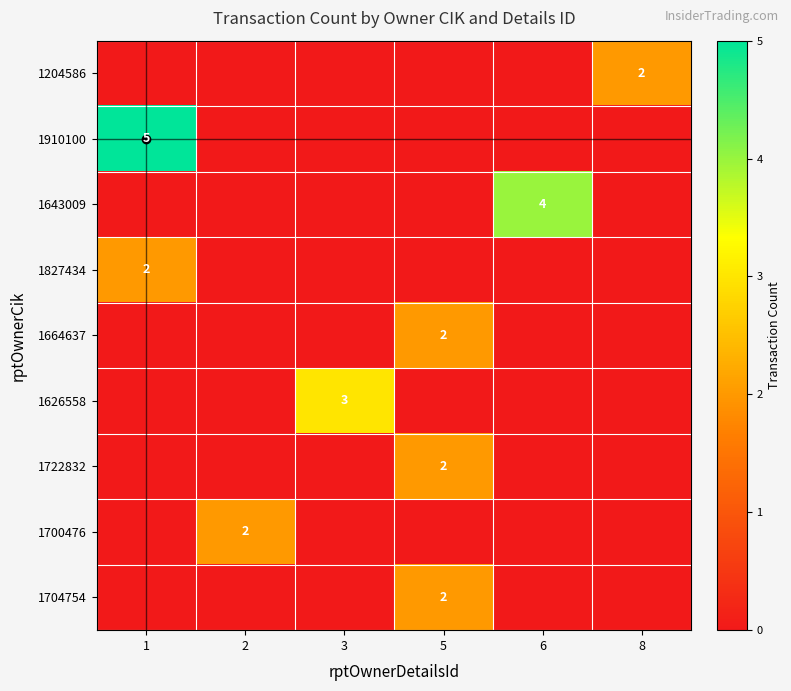

The 1700476 series shows 3 at 2. True or false?

False